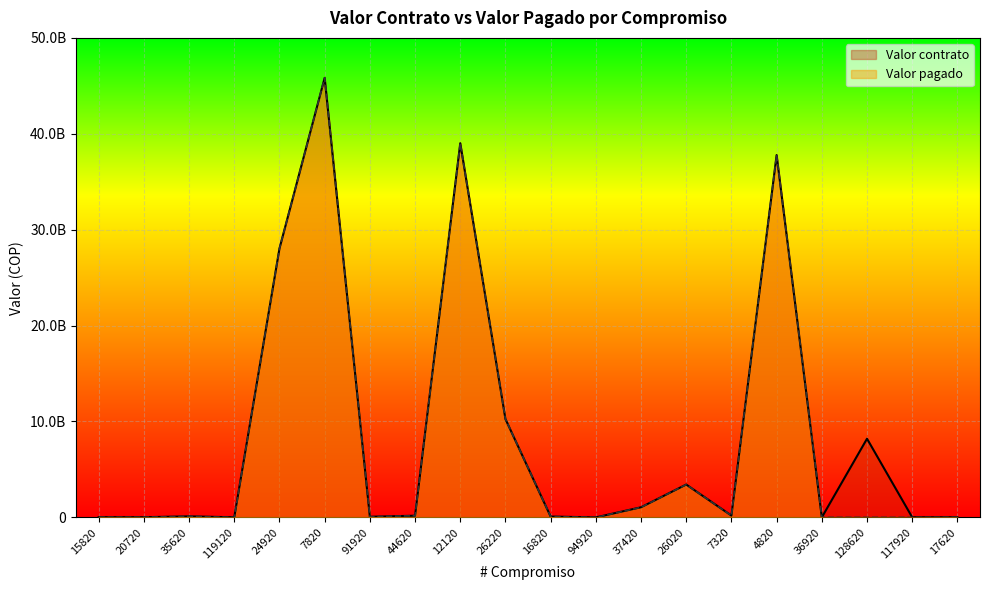

Rank the categories by Valor pagado value from highest to lowest.

7820, 12120, 4820, 24920, 26220, 26020, 37420, 7320, 44620, 35620, 16820, 91920, 15820, 20720, 17620, 36920, 119120, 94920, 128620, 117920